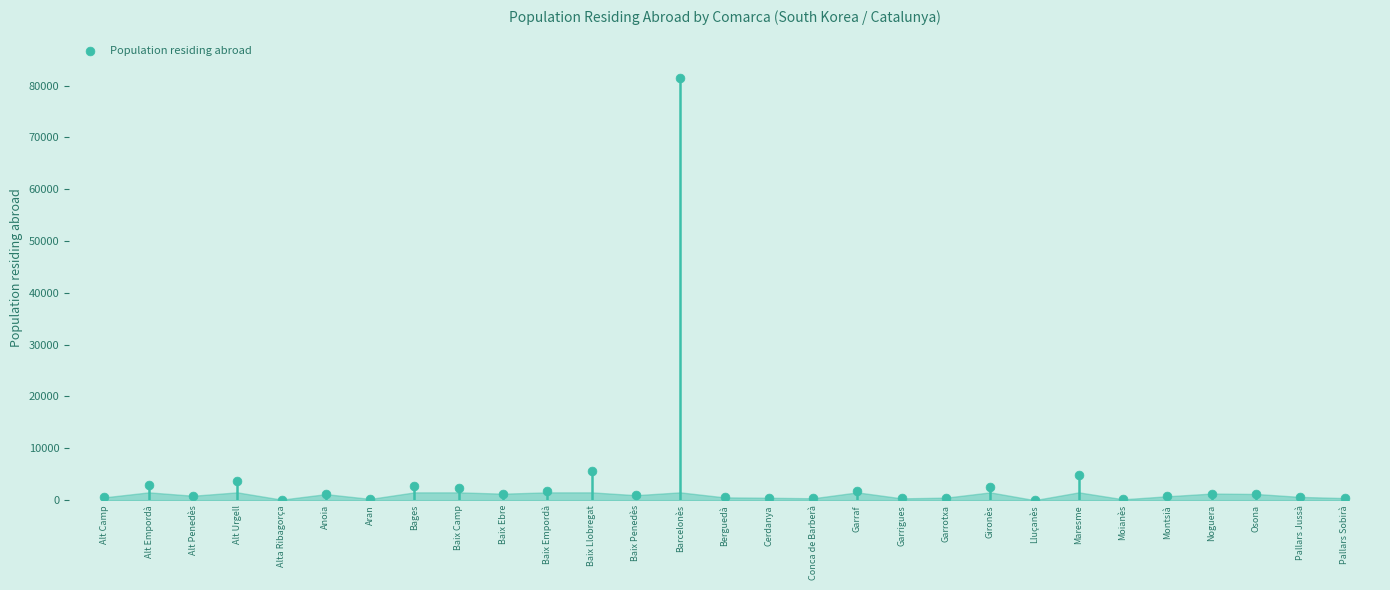

Approximately how many times larger is the value at Alt Empordà compared to Anoia?

2.5